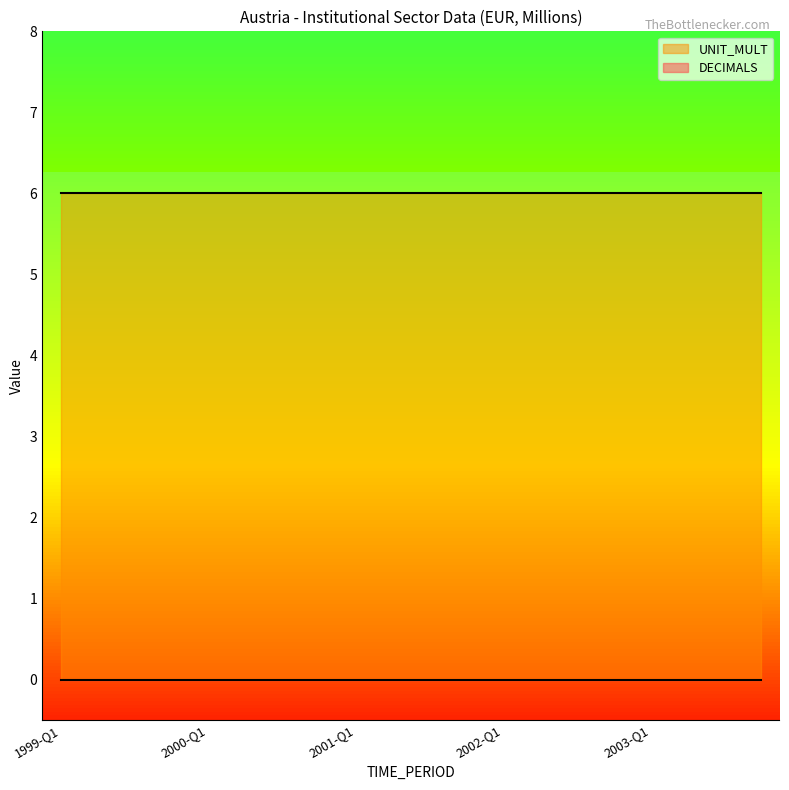

True or false: UNIT_MULT and DECIMALS intersect in this chart.

False